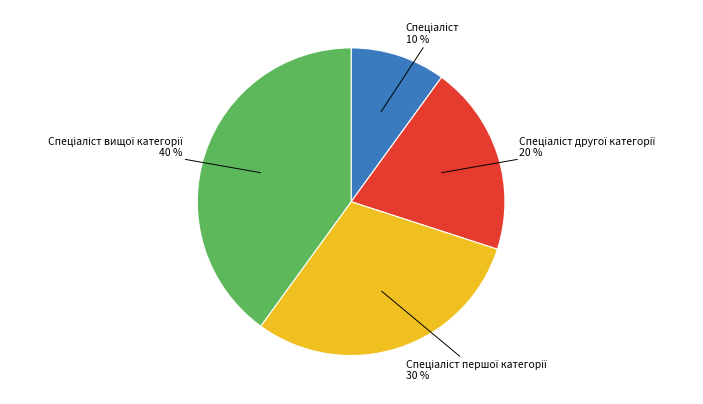

To the nearest percent, what is the difference between the largest and smallest slice percentages?

30%